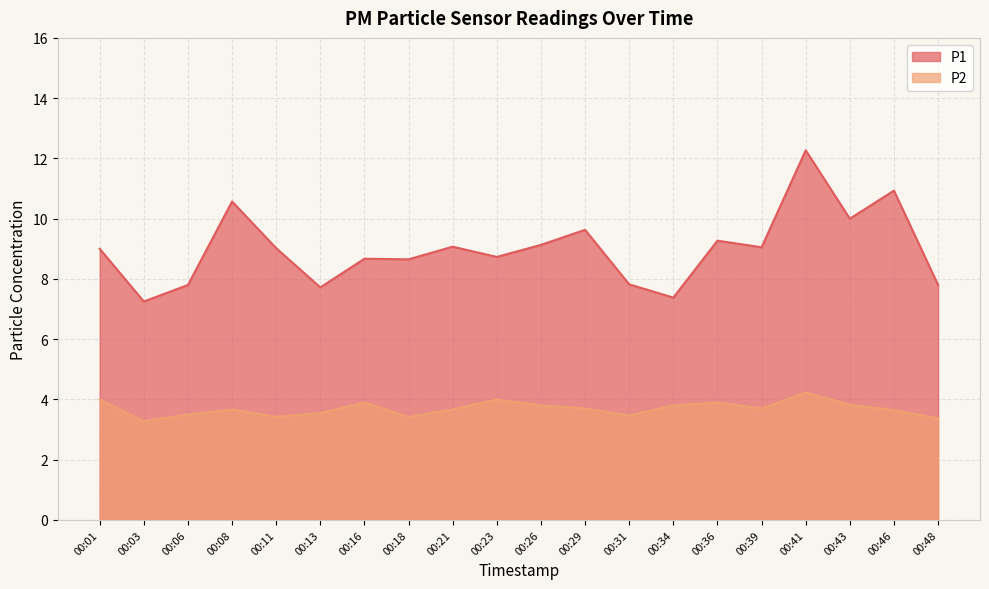

Which label corresponds to the largest value in the chart?

00:41